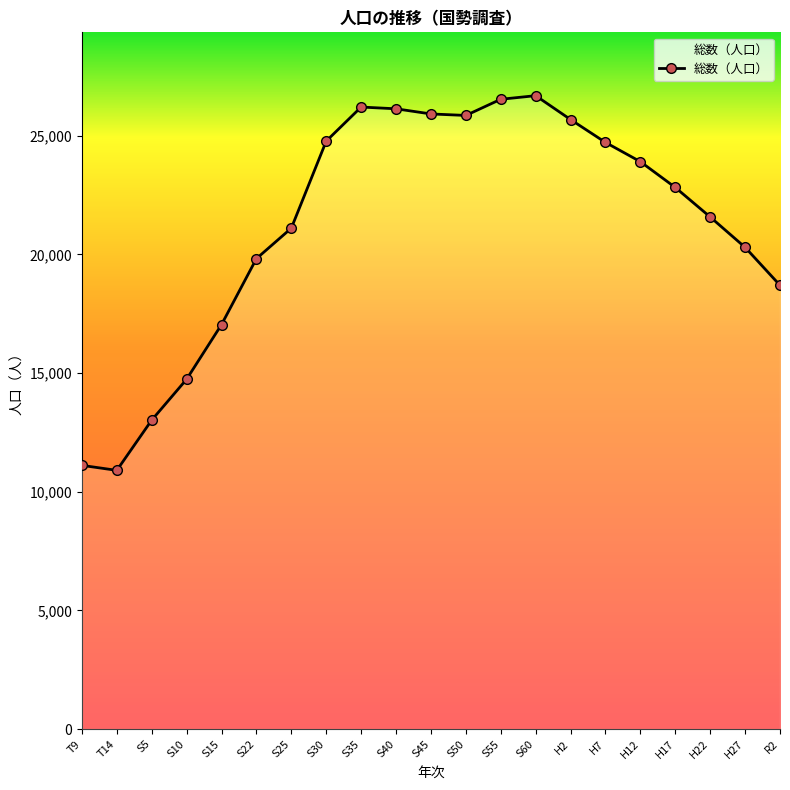

Does the chart have visible grid lines?

No